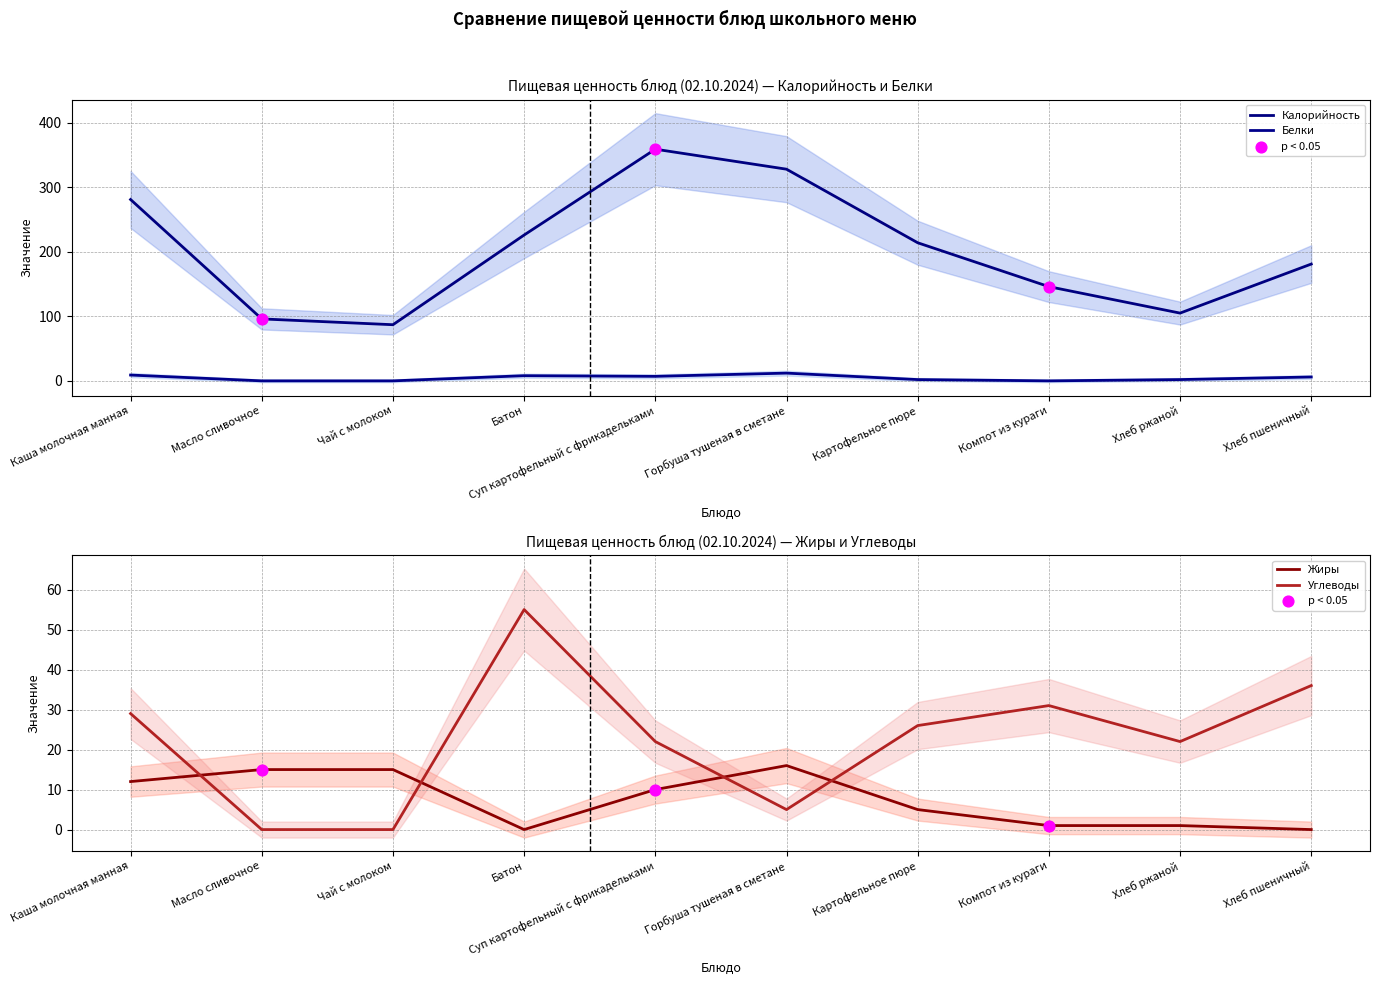

At which category is the sum across all series the highest?

Суп картофельный с фрикадельками